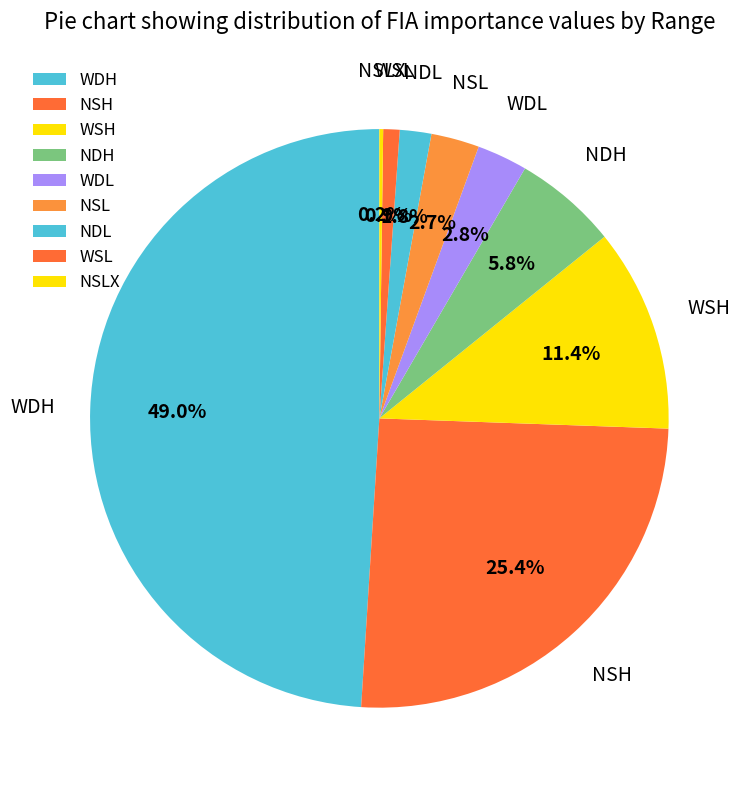

Is there a majority slice in this chart?

No